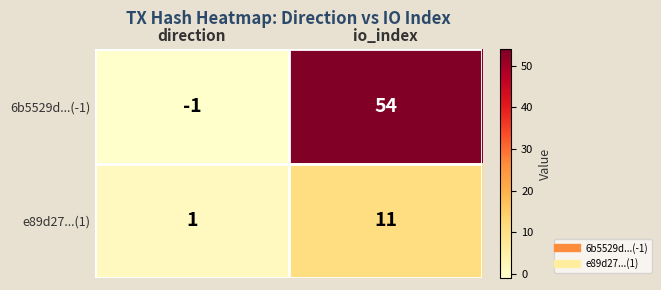

Which series changed the most between direction and io_index?

6b5529d...(-1)